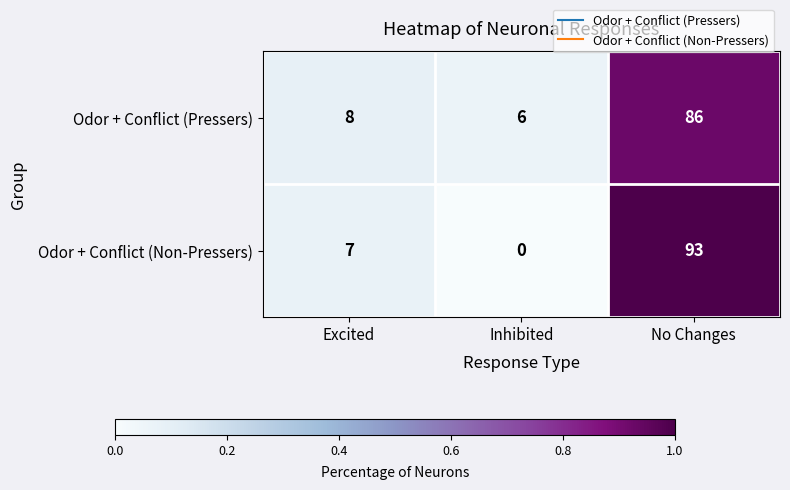

Read the Odor + Conflict (Pressers) value at No Changes, to the nearest 10.

90